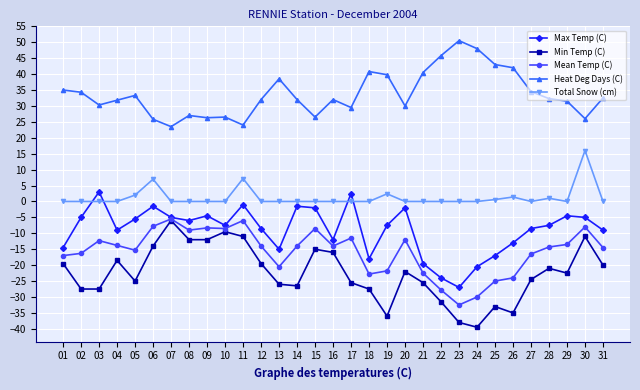

What is the sum of all Min Temp (C) values?

-698.0